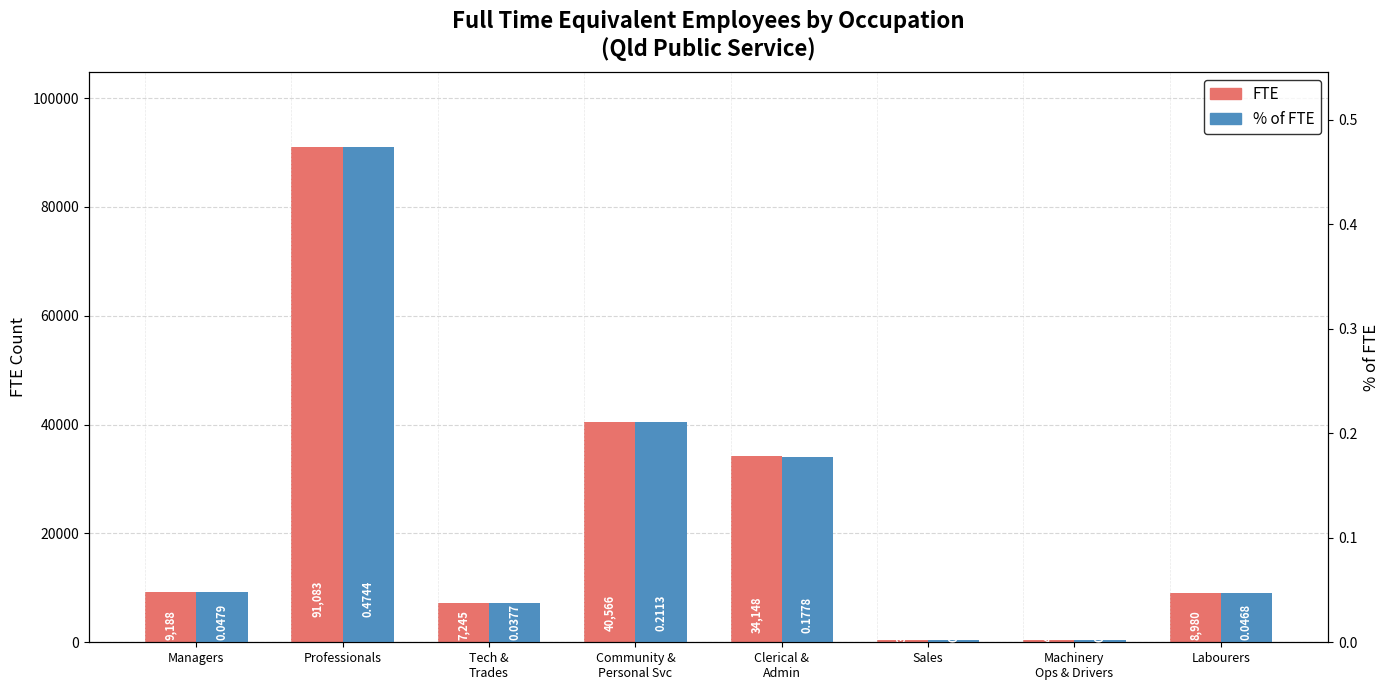

Is it true that FTE equals 40565.8 at Community &
Personal Svc?

True